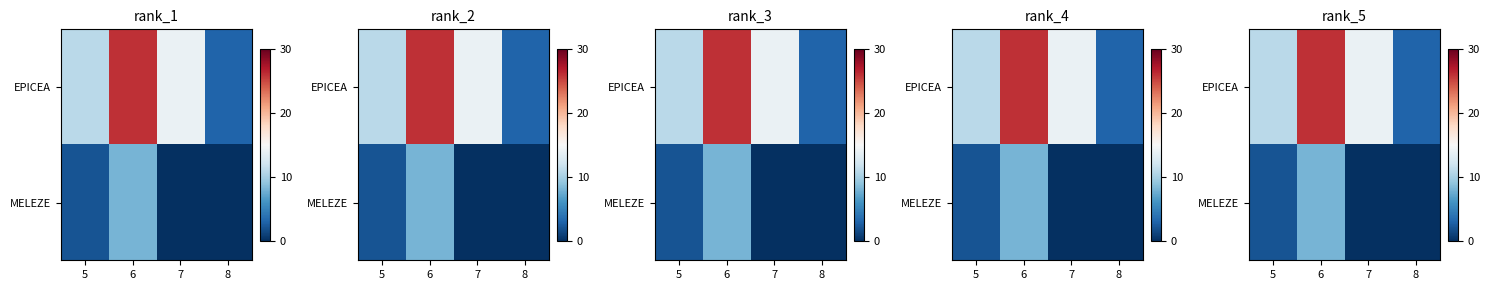

Is it true that EPICEA equals 11 at 5?

True